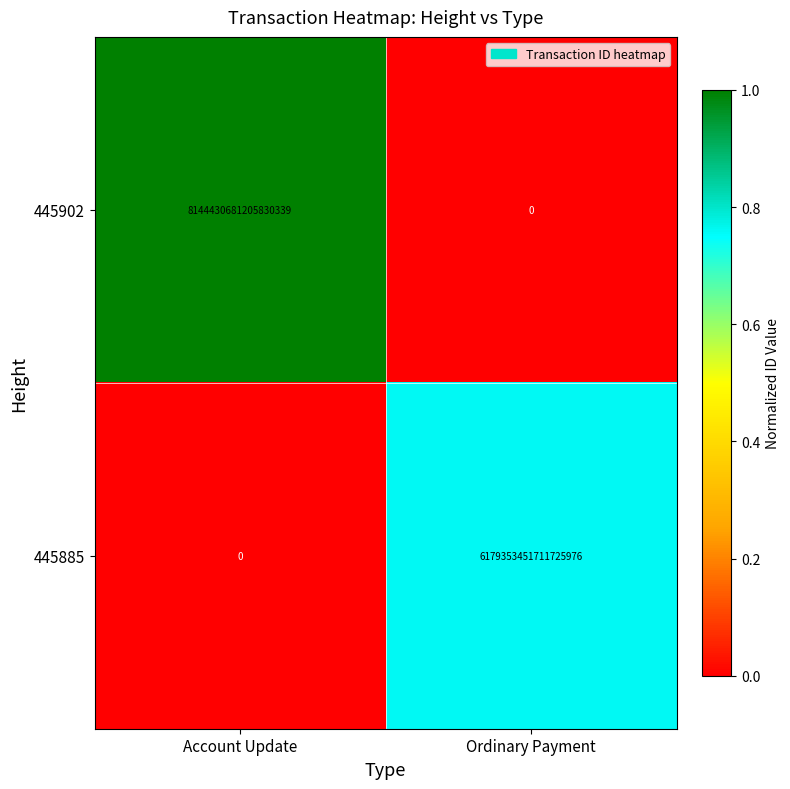

Between Account Update and Ordinary Payment, which series saw the biggest shift?

445902